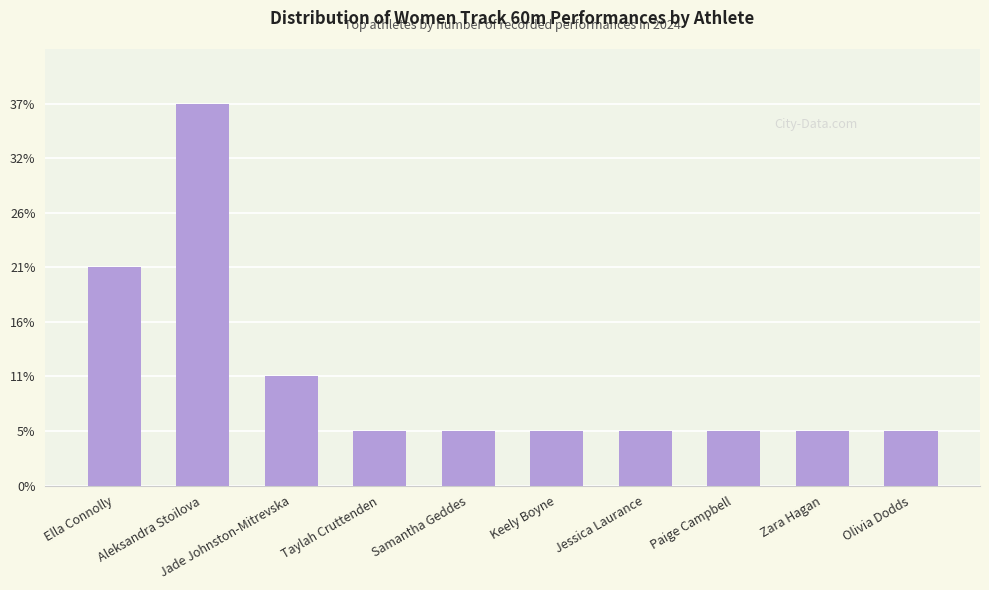

List the labels in order of value, largest first.

Aleksandra Stoilova, Ella Connolly, Jade Johnston-Mitrevska, Taylah Cruttenden, Samantha Geddes, Keely Boyne, Jessica Laurance, Paige Campbell, Zara Hagan, Olivia Dodds